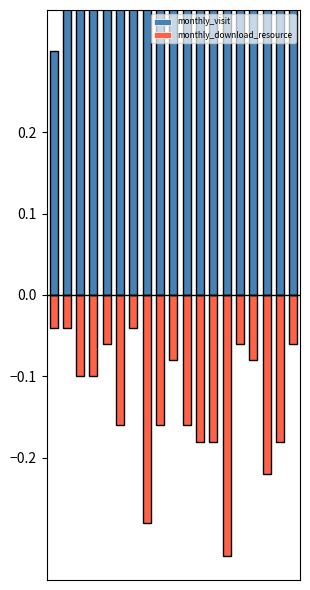

Rank the series by their average value, from lowest to highest.

monthly_download_resource, monthly_visit